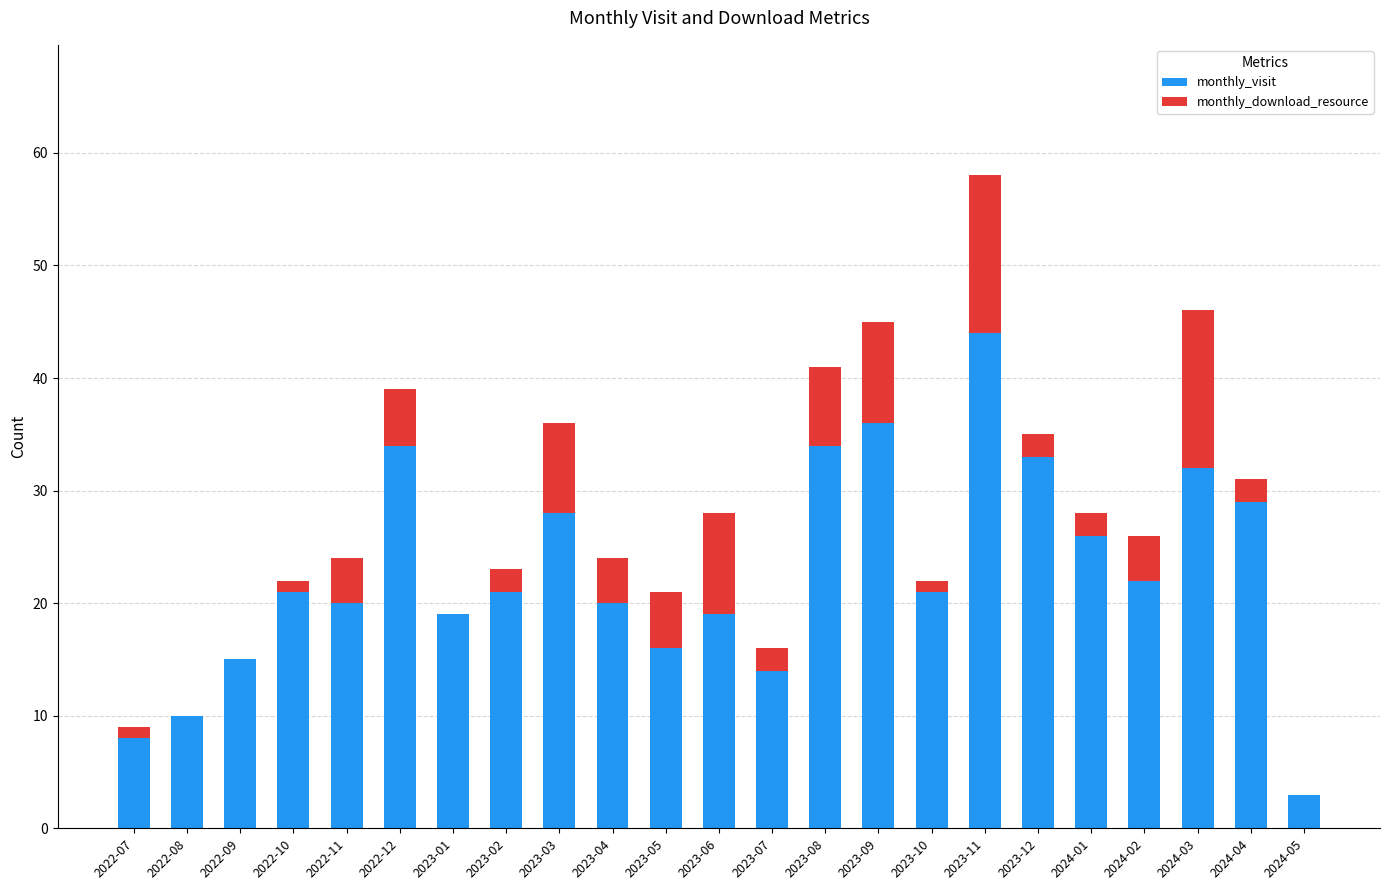

Are the bars grouped side by side (vs. stacked)?

No